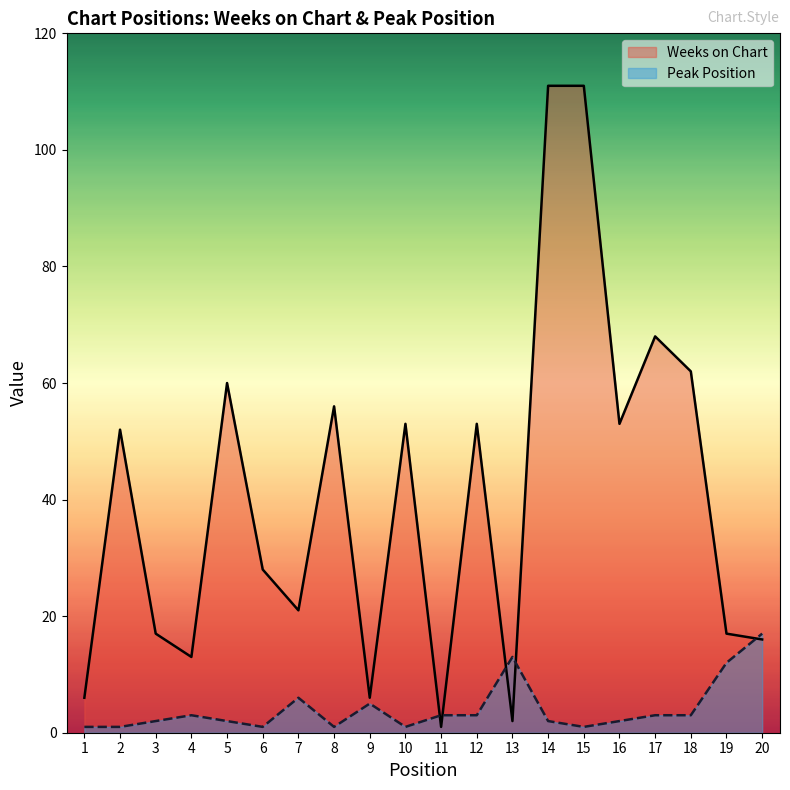

Between which two adjacent categories do Peak Position and Weeks on Chart first intersect?

10 and 11